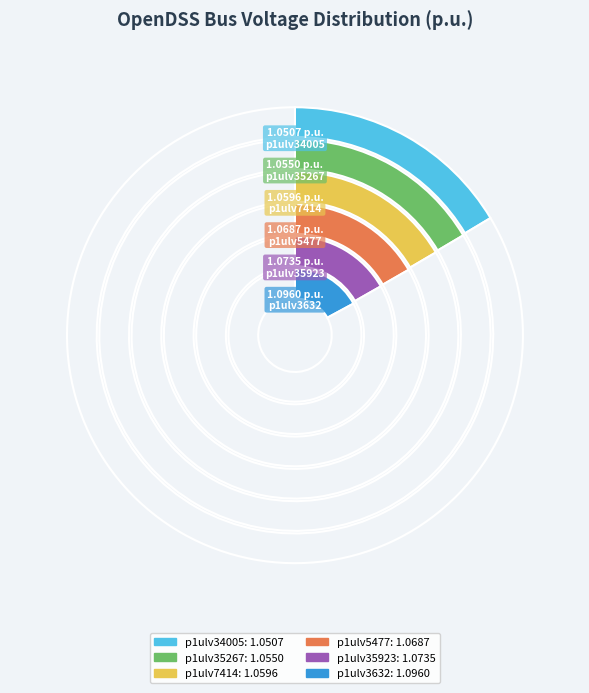

Is there a majority slice in this chart?

No